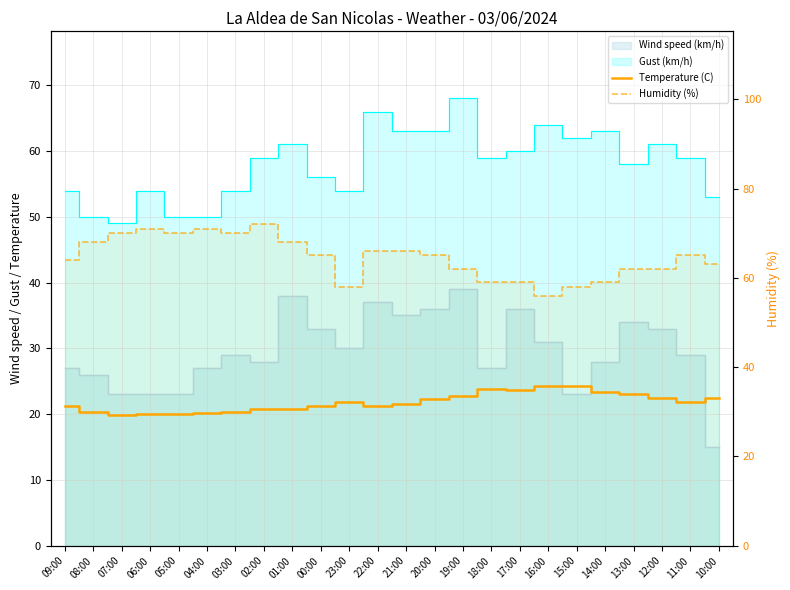

What position from the left is 18:00?

16